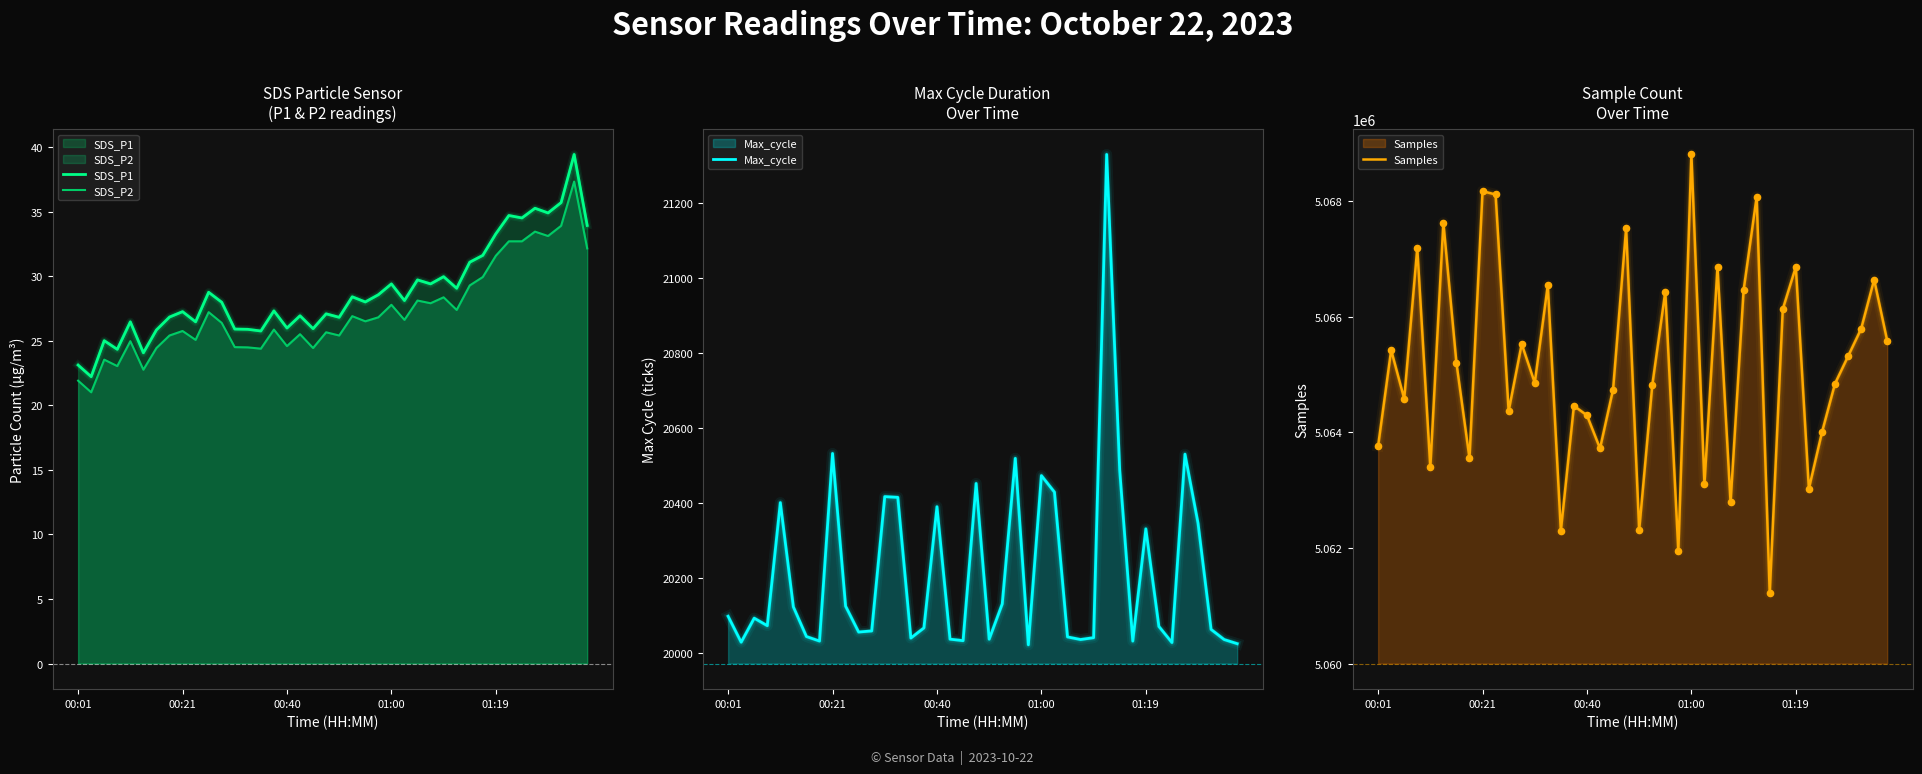

Which series reaches the minimum Y coordinate?

SDS_P2